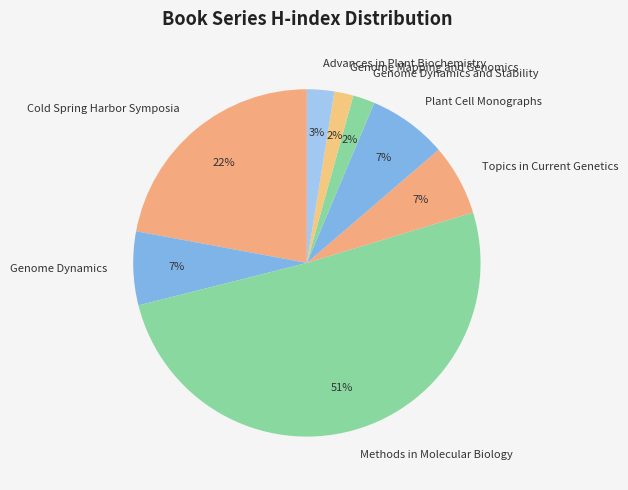

To the nearest percent, what is the combined percentage of Methods in Molecular Biology and Advances in Plant Biochemistry?

53%